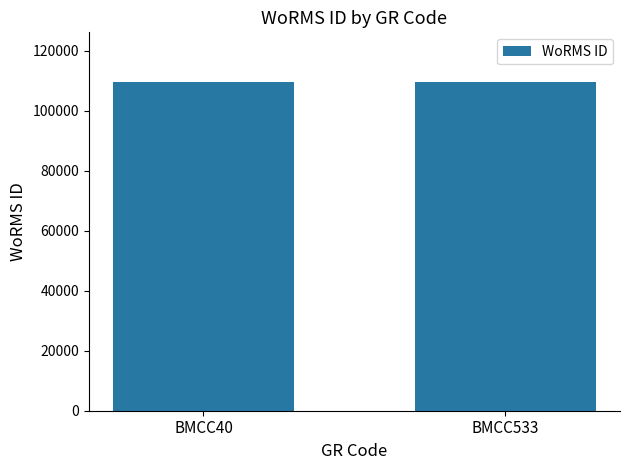

What is the ratio of the value at BMCC40 to the value at BMCC533?

1.0